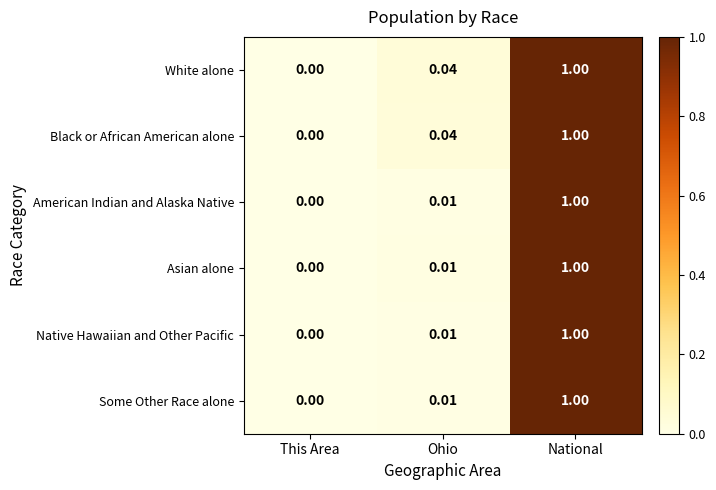

List the labels in order of Black or African American alone value, smallest first.

This Area, Ohio, National